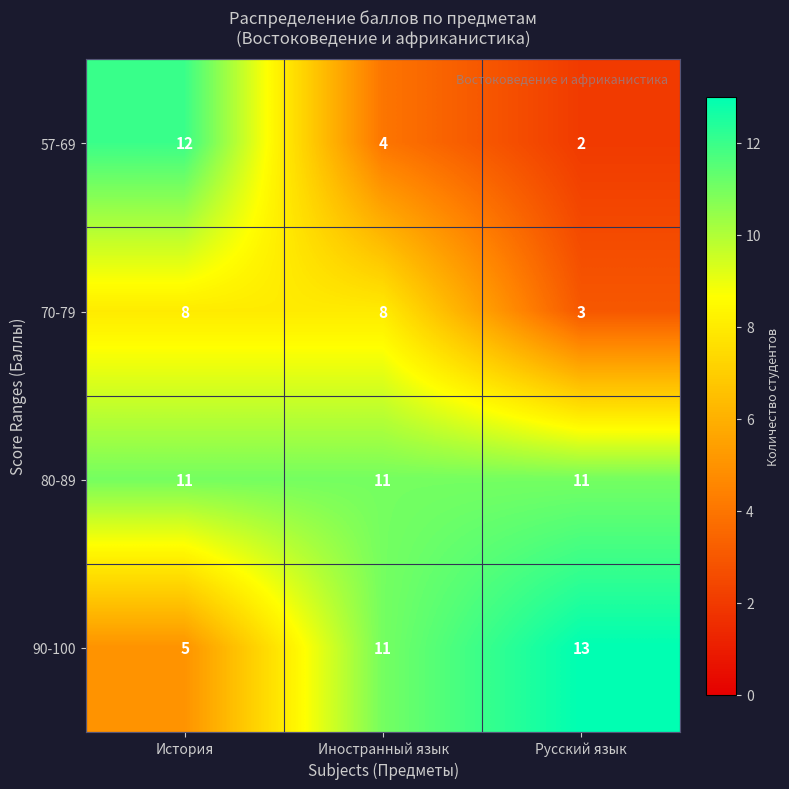

True or false: 70-79 has a value of 5 at Русский язык.

False